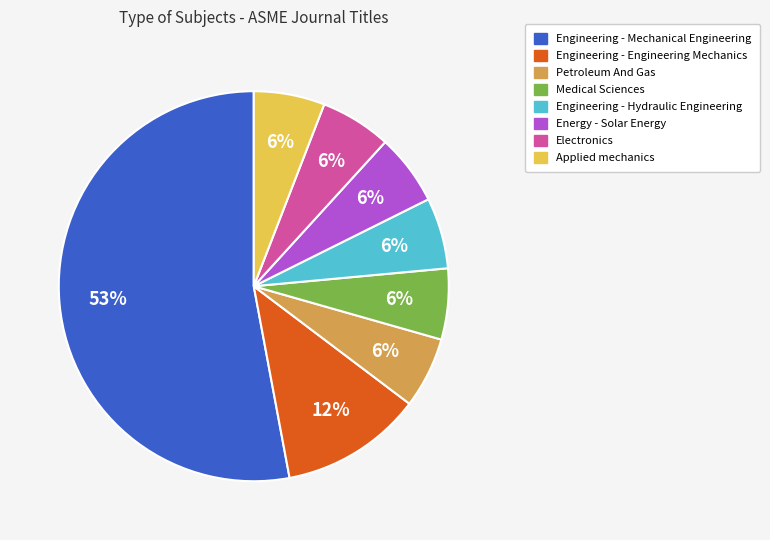

Does any single category account for the majority?

Yes